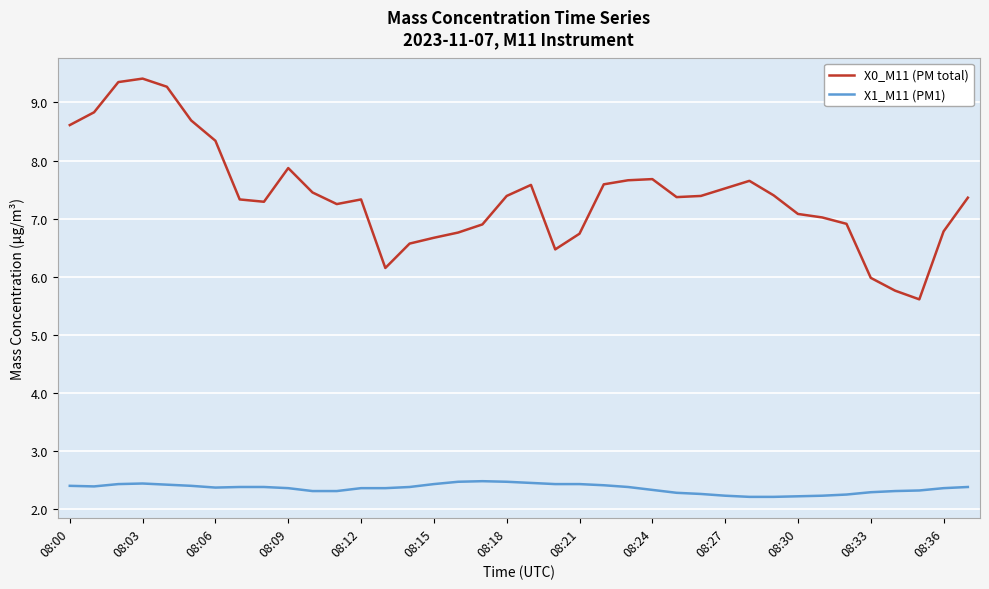

Which series has the largest range (max minus min)?

X0_M11 (PM total)